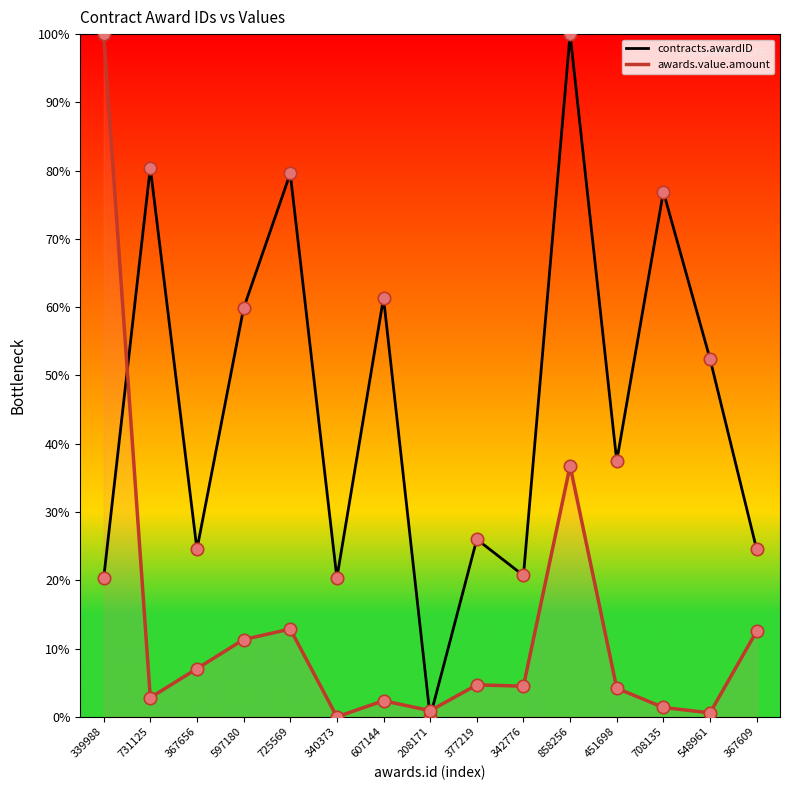

Is the value of awards.value.amount at 339988 greater than the value of contracts.awardID at 597180?

Yes